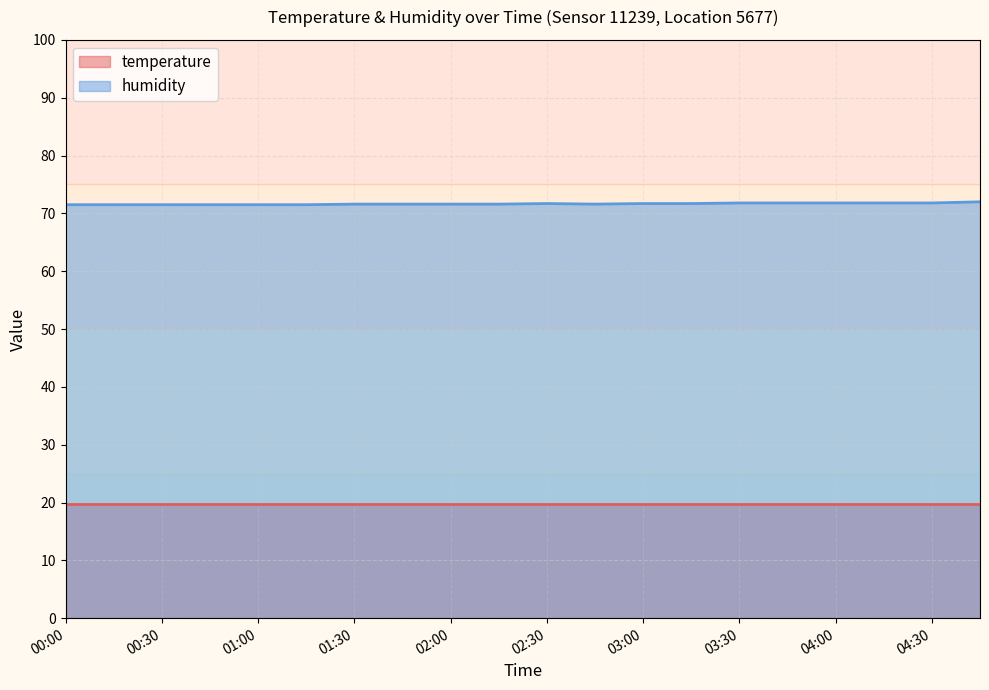

Does the chart have visible grid lines?

Yes